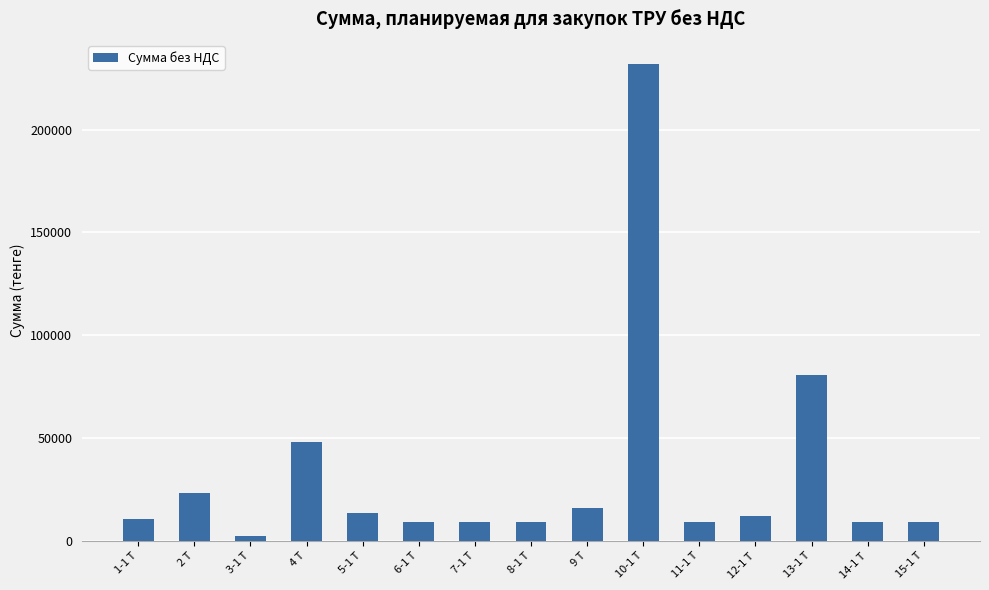

What is the label of the 5th bar from the left?

5-1 Т